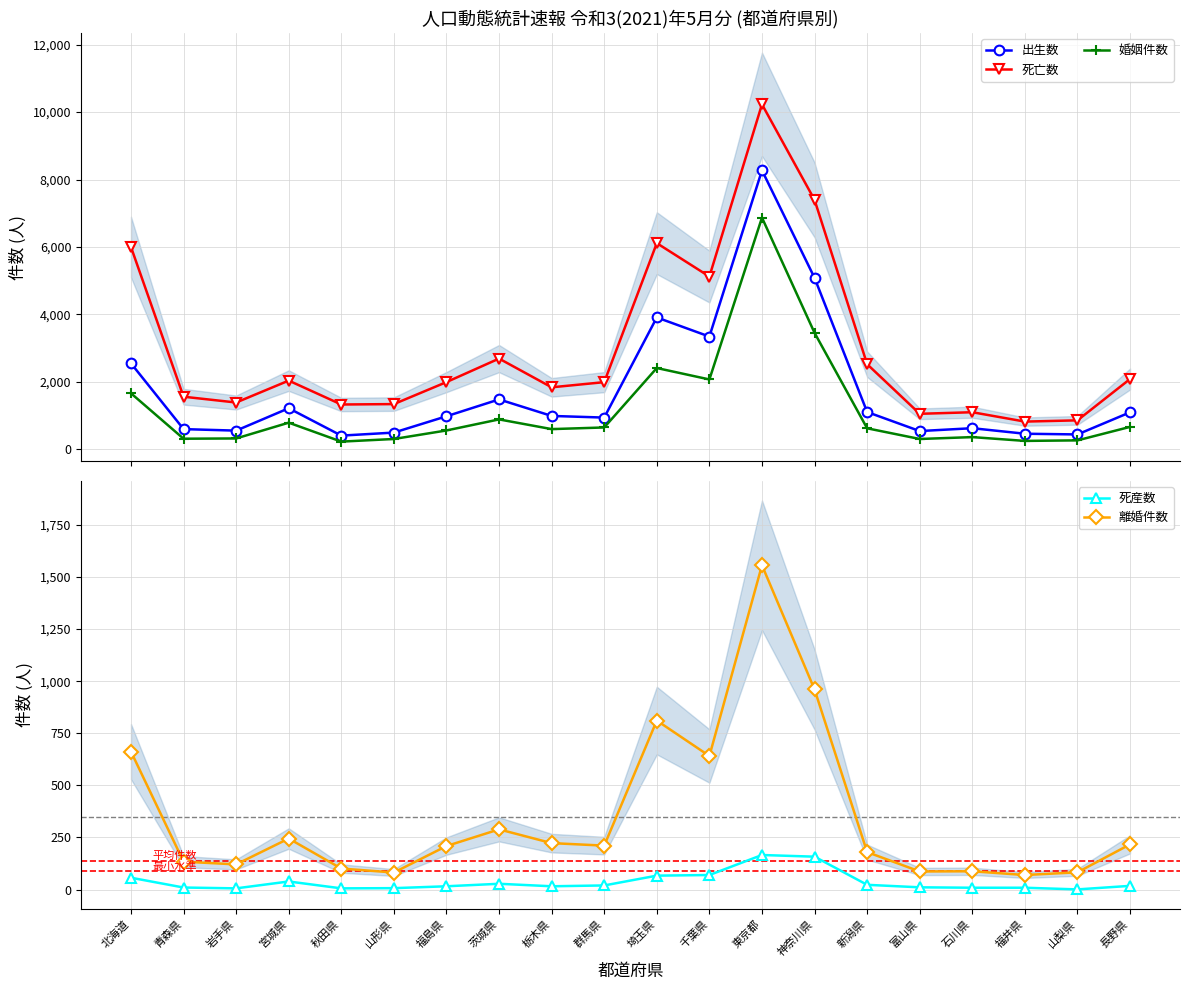

What is the sum of the 死産数 values at 秋田県 and 栃木県?

22